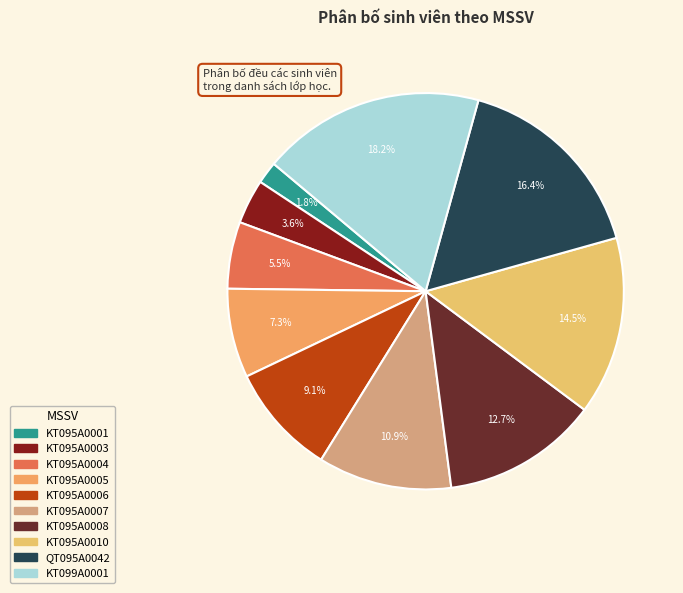

How many slices are in this pie chart?

10